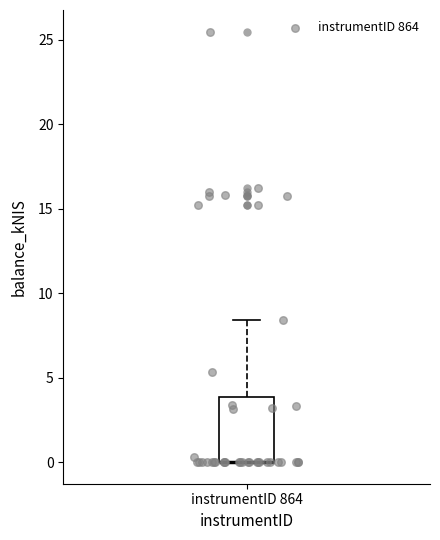

Where is the lower edge of the box for instrumentID 864 on the y-axis? The values are not printed on the chart, so give them approximately, as read against the axis.

0.0